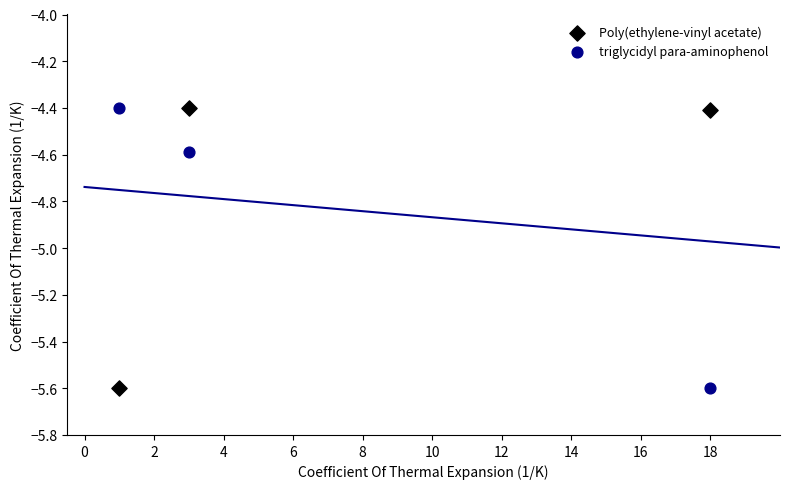

What is the X range (max minus min) for the scatter plot?

17.0